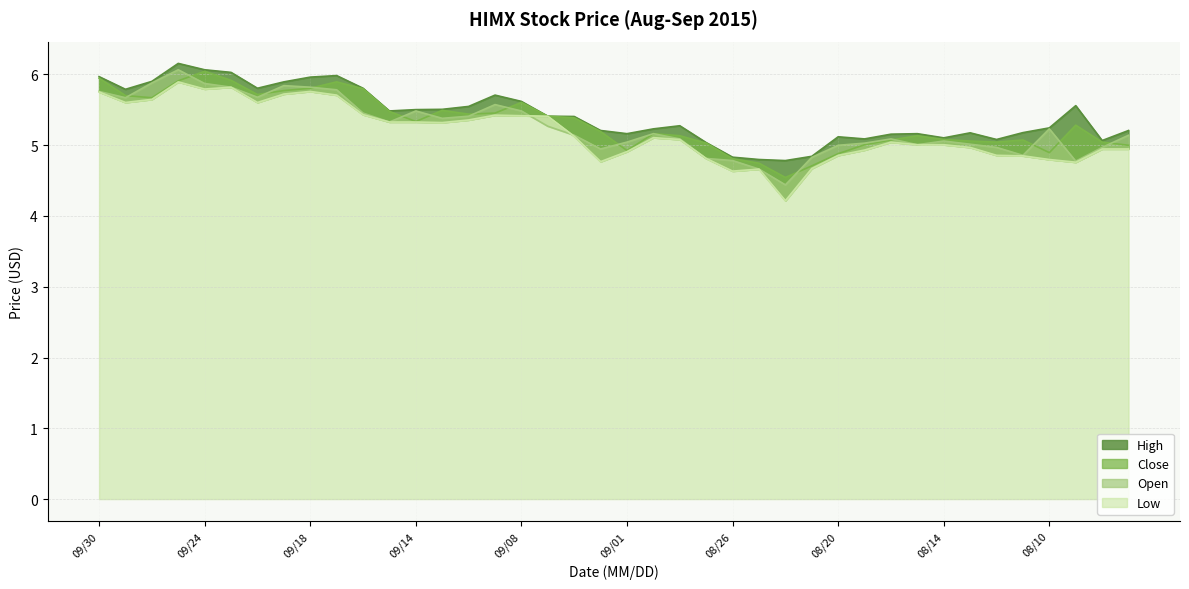

What is the label of the 16th point from the right?

08/26